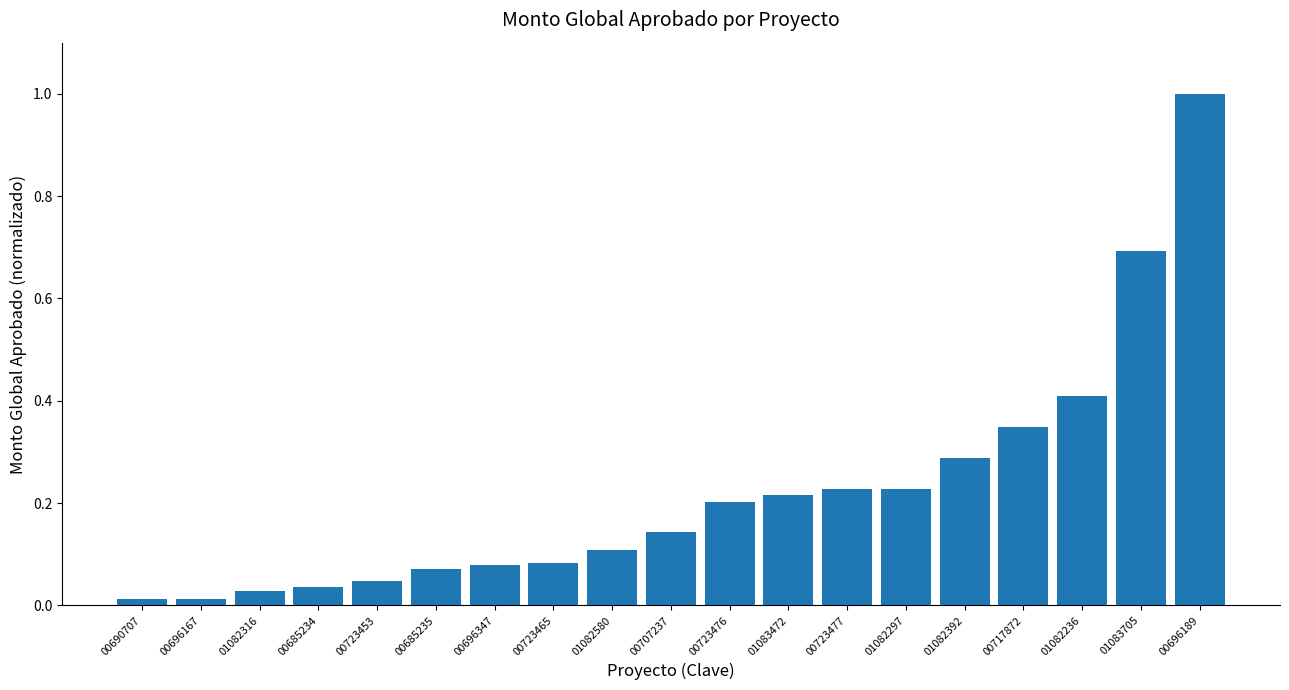

What is the maximum value shown in the chart?

1.0